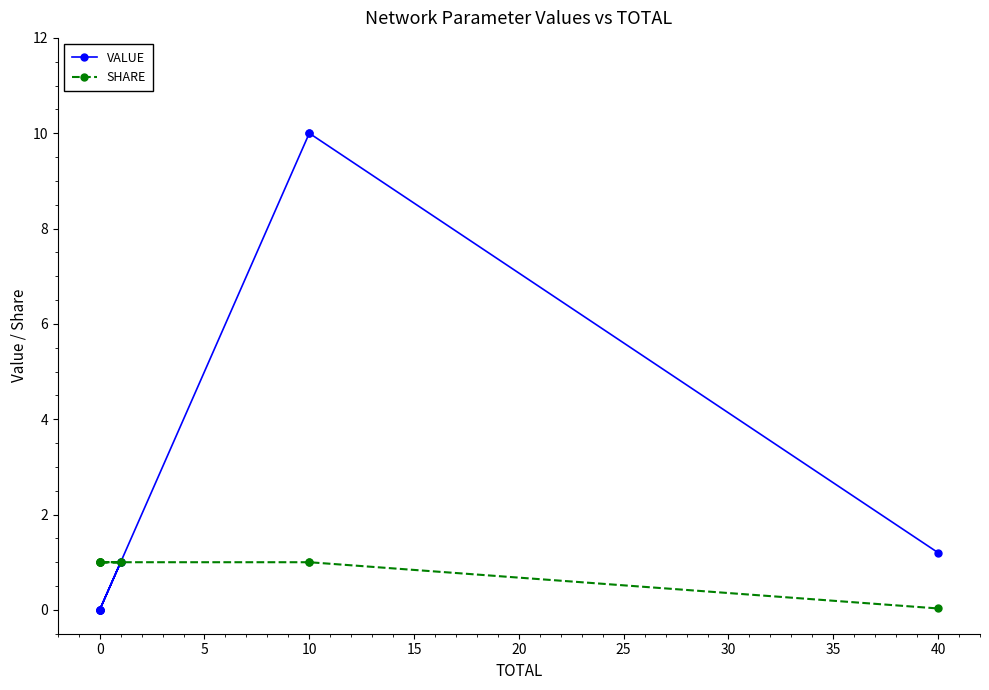

Does the chart have visible grid lines?

No